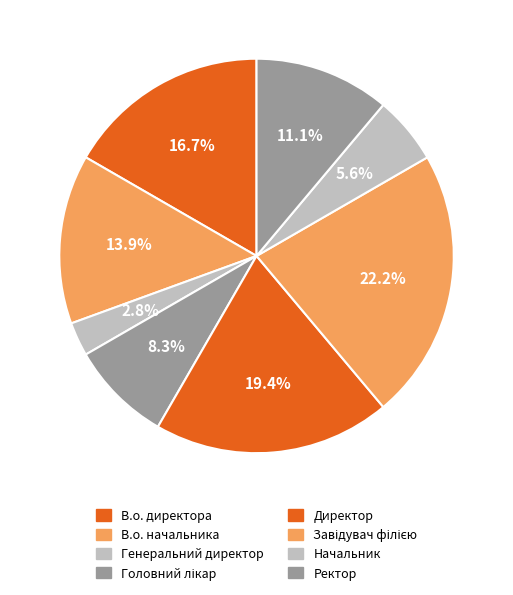

What portion of the pie excludes Ректор?

88.9%